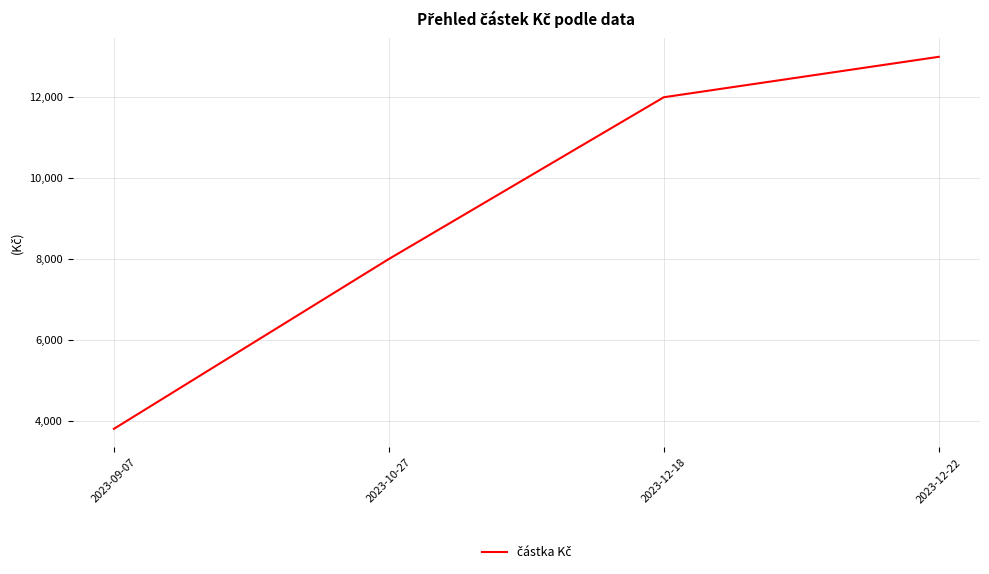

Reading left to right, extract all data points from this chart.

3800	8000	12000	13000